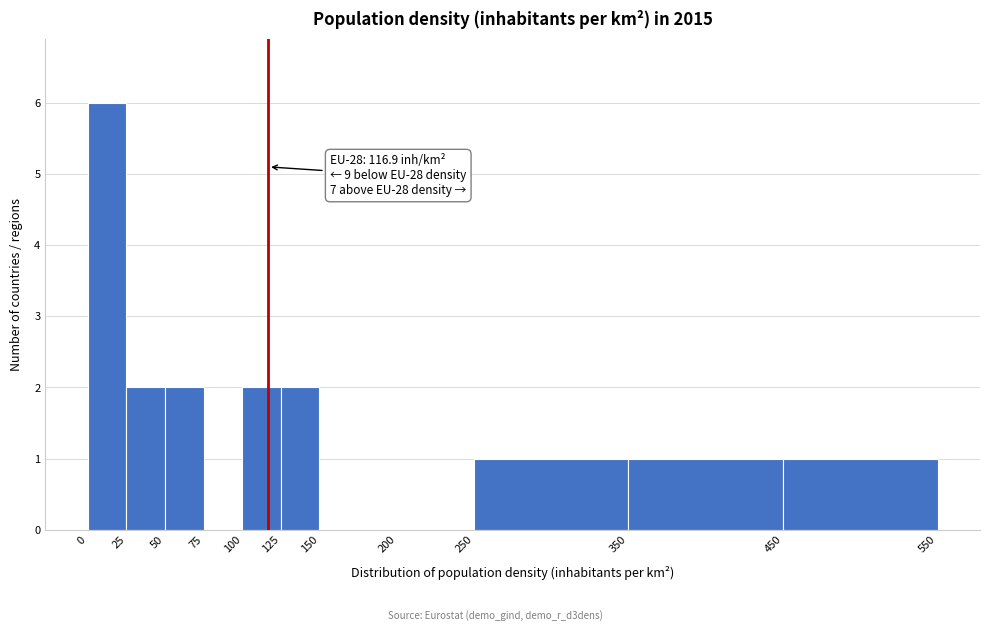

Over which range of the x-axis is the bar tallest?

0 to 25